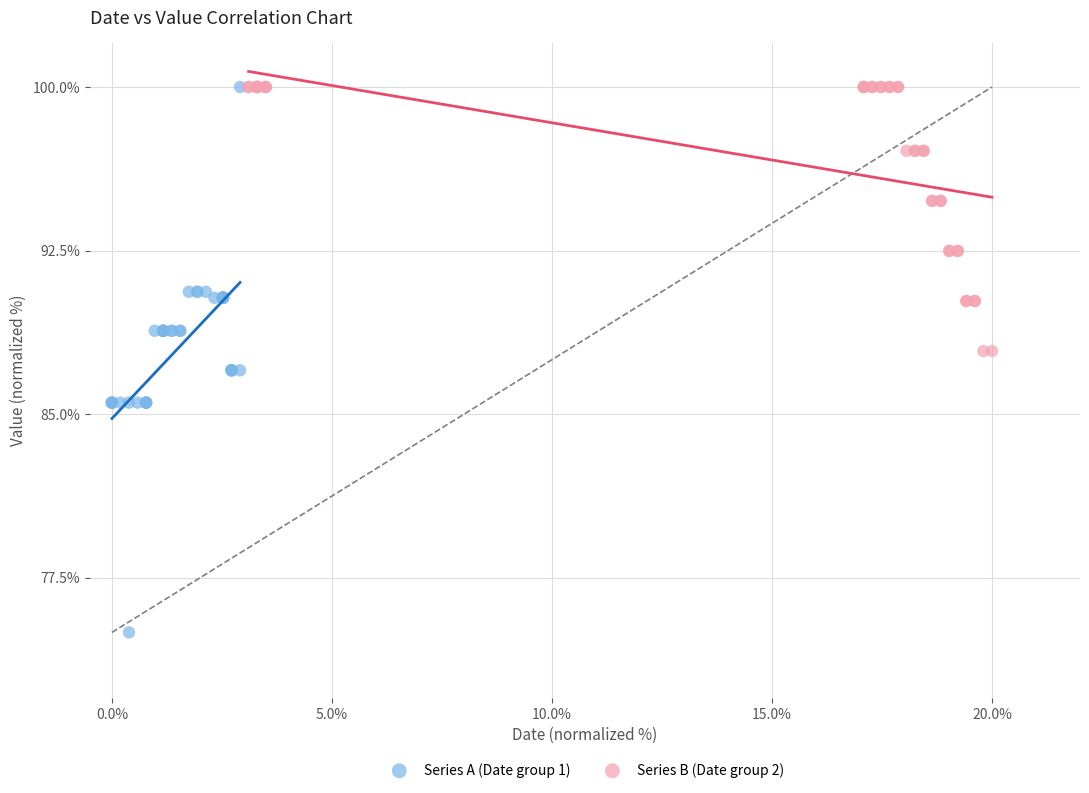

What are all the series names shown in the legend?

Series A (Date group 1), Series B (Date group 2)